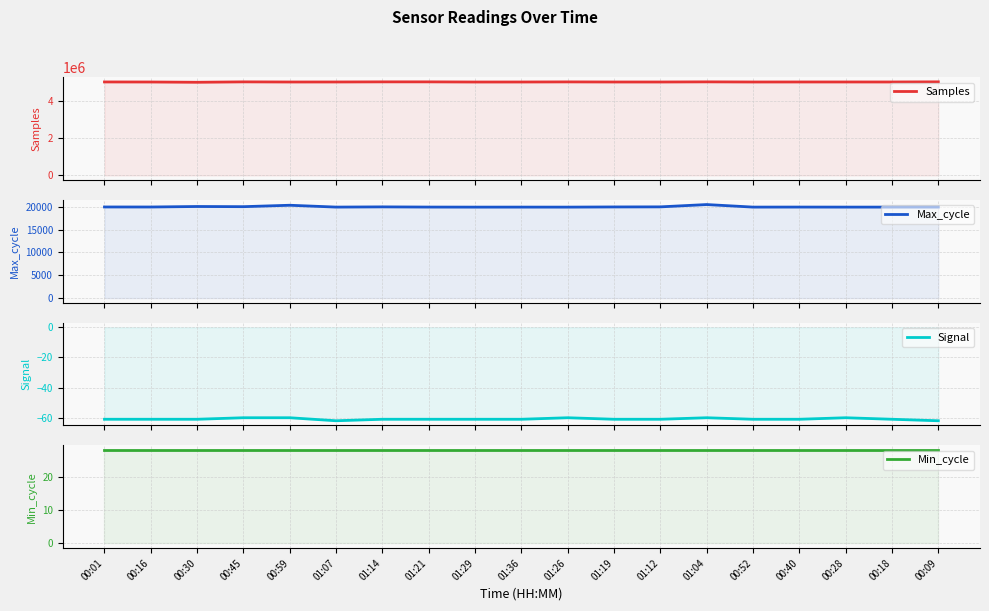

What is the lowest value of the Signal series?

-62